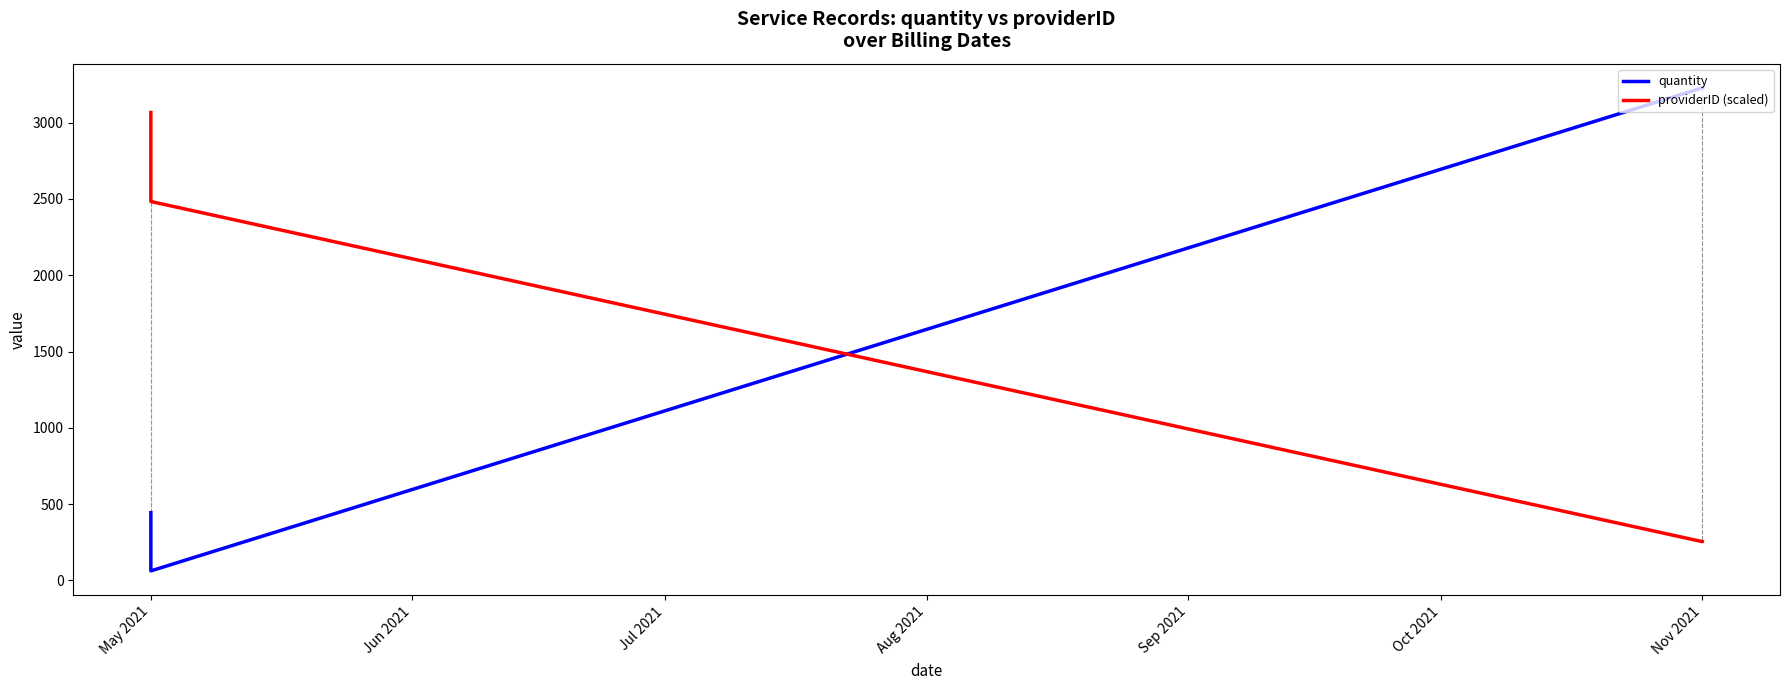

Which series has the largest total across all categories?

quantity